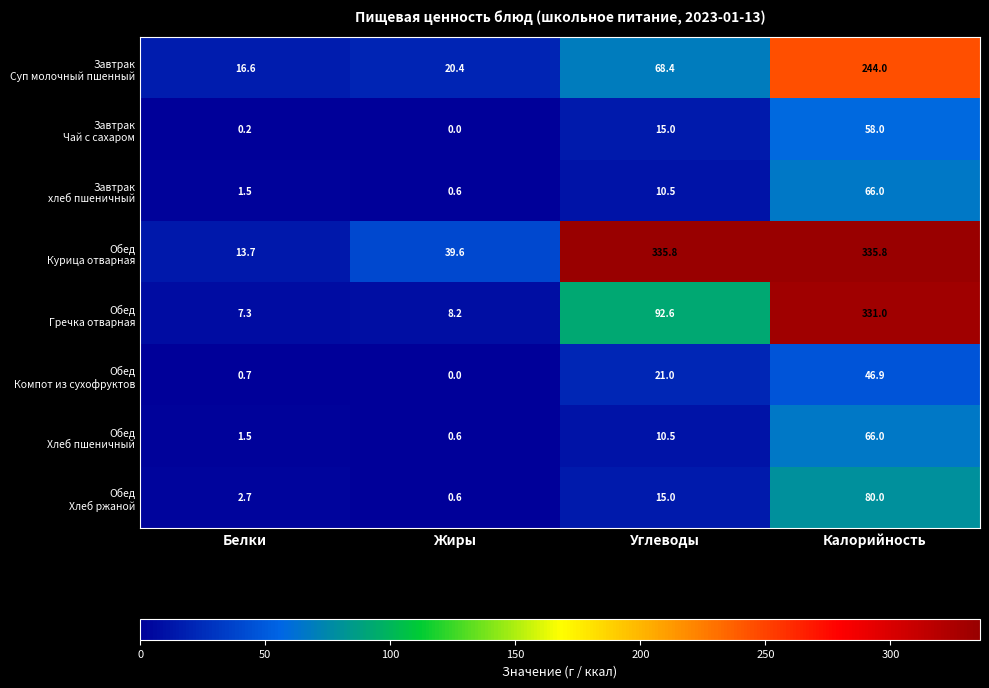

At how many categories does at least one series exceed 121?

2